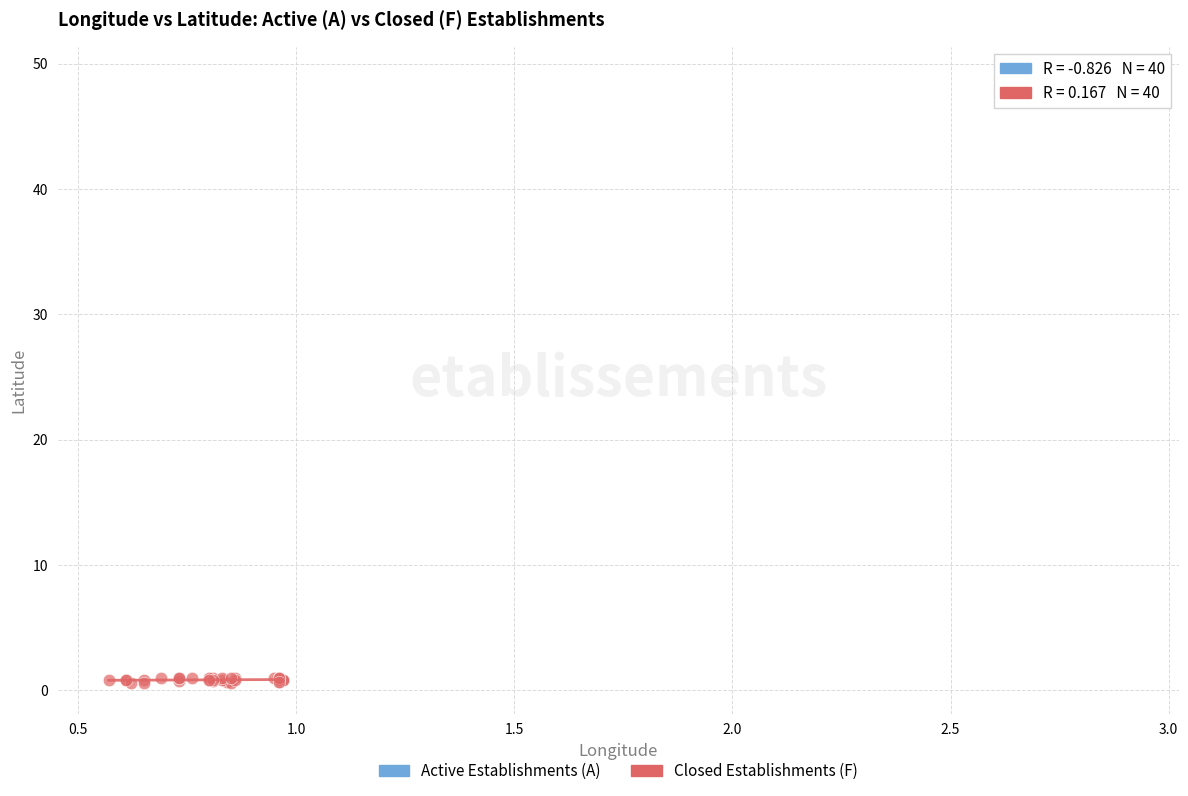

Which series reaches the maximum Y coordinate?

Active Establishments (A)